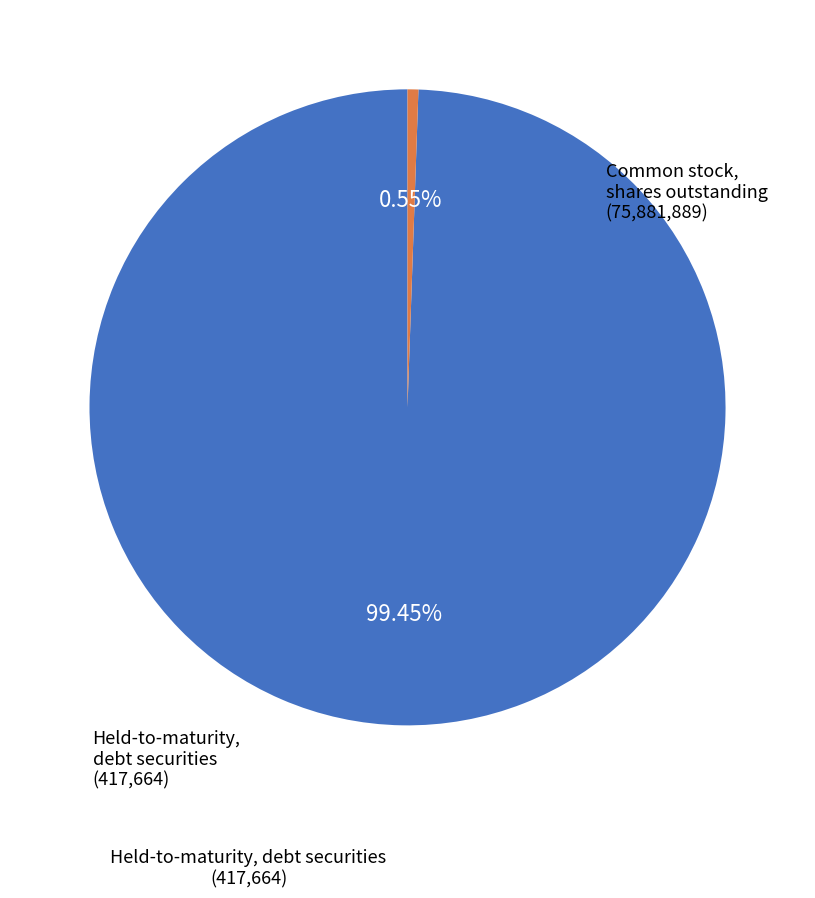

To the nearest percent, what is the difference between the largest and smallest slice percentages?

99%